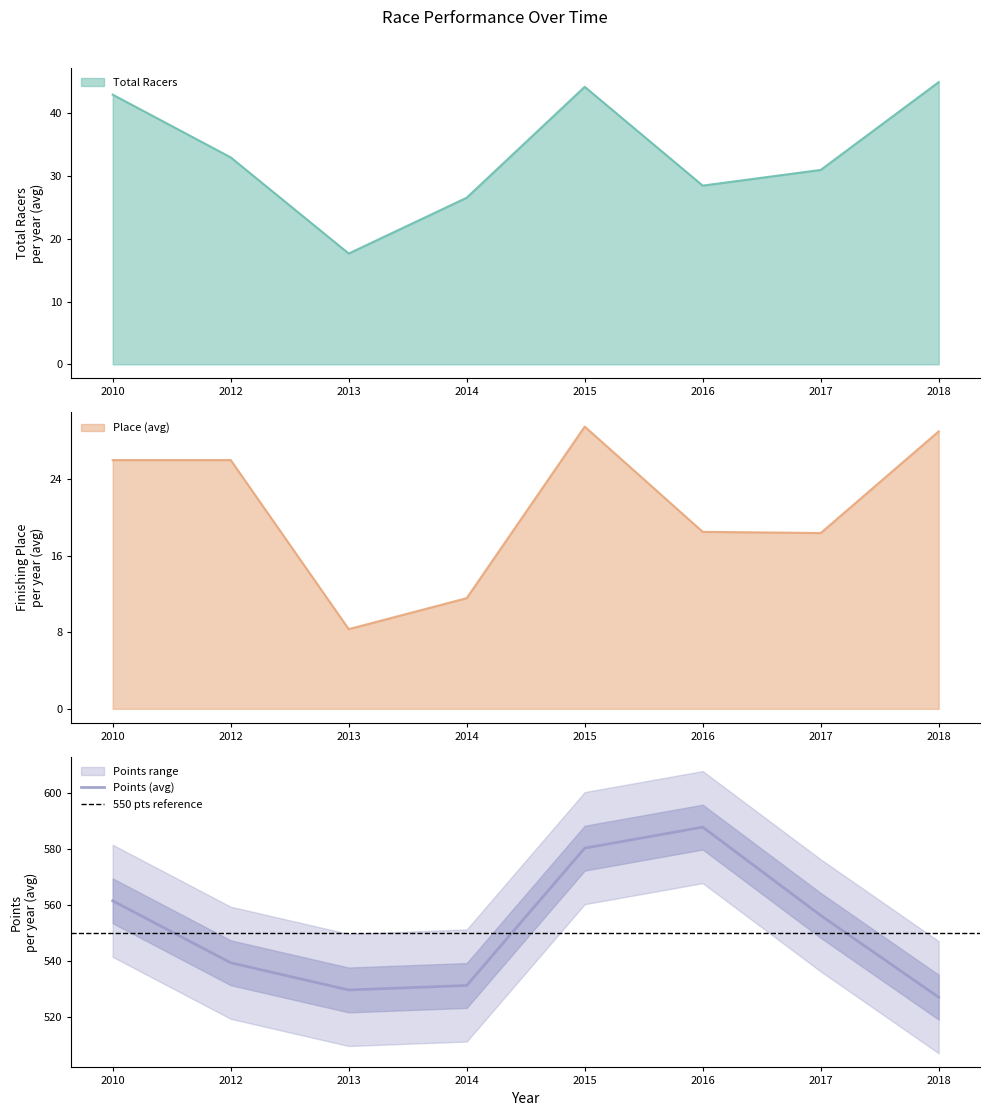

What is the smallest value displayed?

8.3